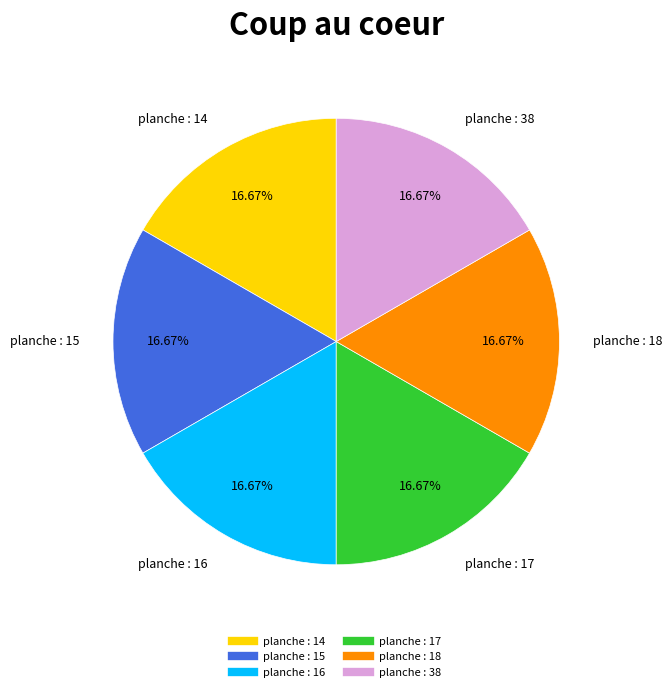

Is the sum of planche : 15 and planche : 16 greater than half?

No